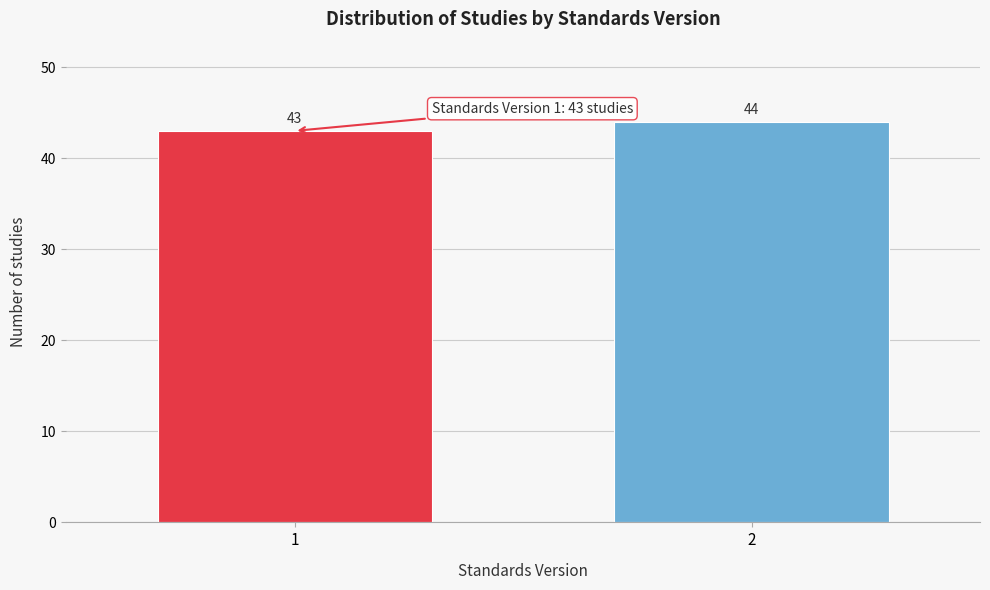

Reading left to right, transcribe all the data shown in this chart.

1=43	2=44